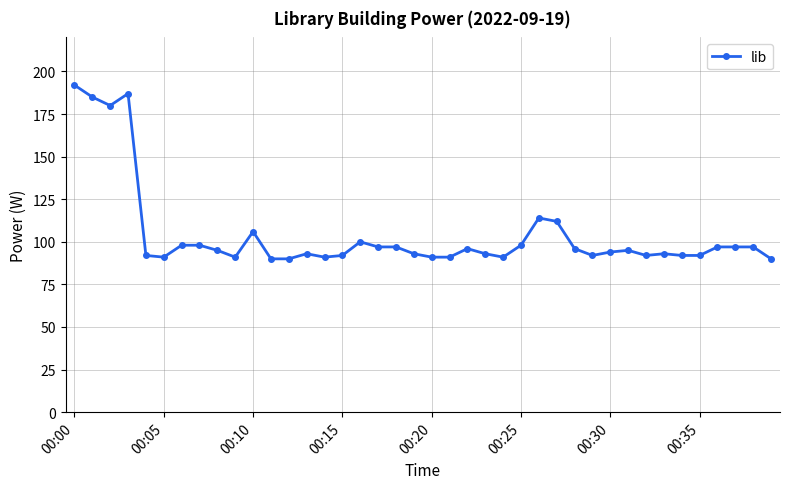

Does the chart display data point markers on the line(s)?

Yes